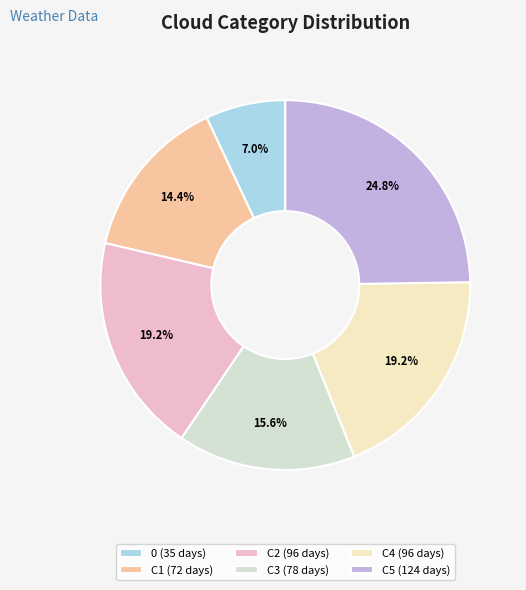

Approximately how many times larger is the value at C4 compared to 0?

2.7